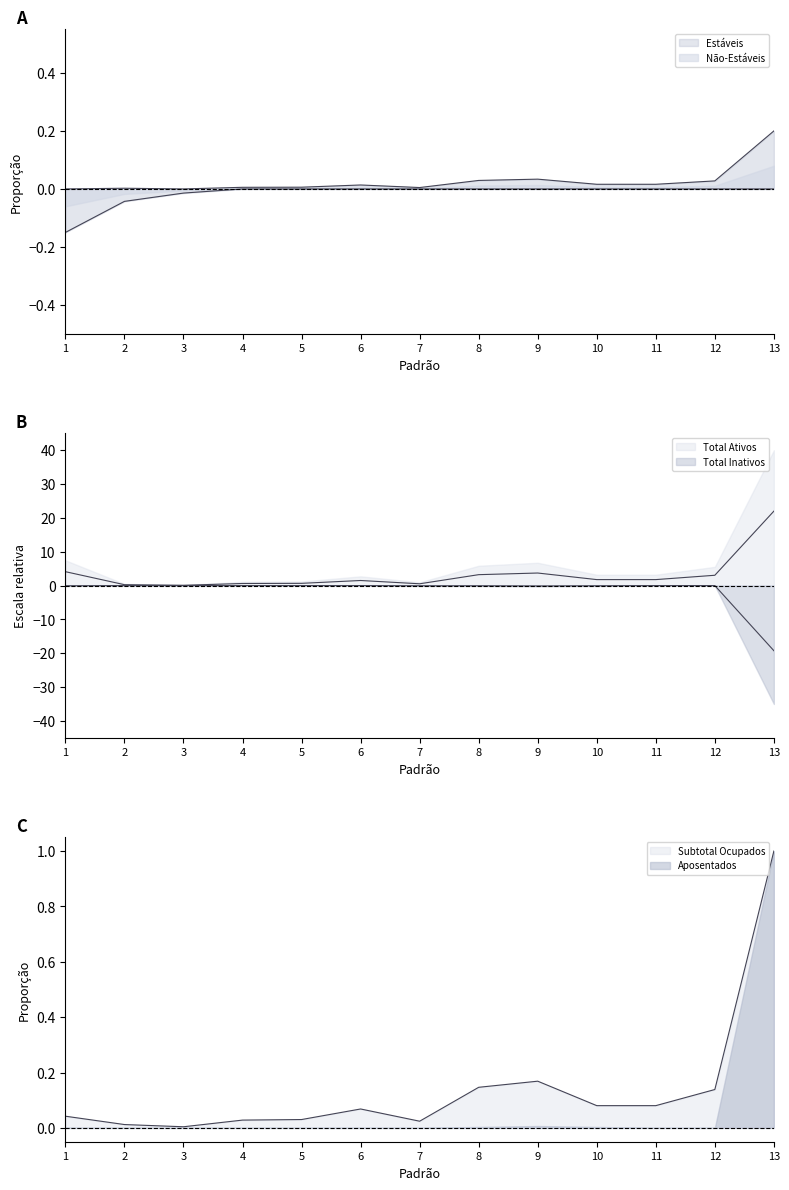

At which label does Total Ativos reach its minimum?

3